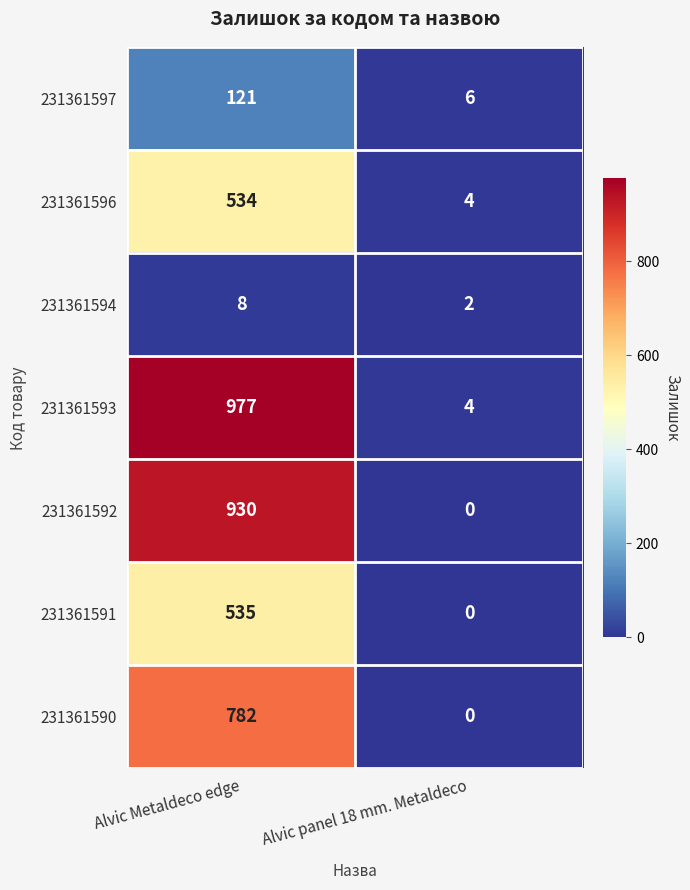

Which series changed the most between Alvic Metaldeco edge and Alvic panel 18 mm. Metaldeco?

231361593